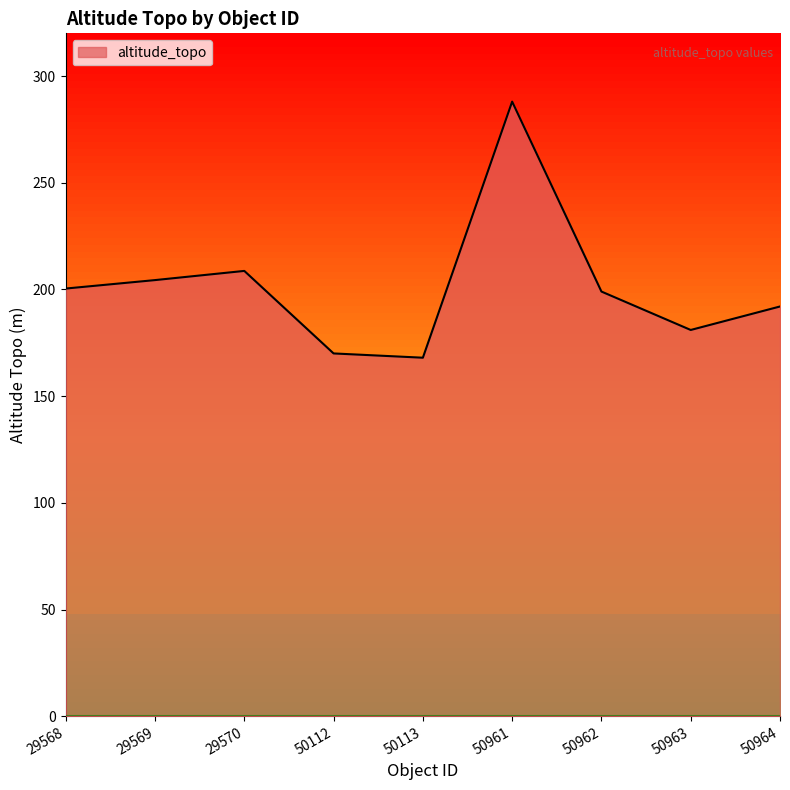

What is the ratio of the value at 50964 to the value at 50961?

0.7